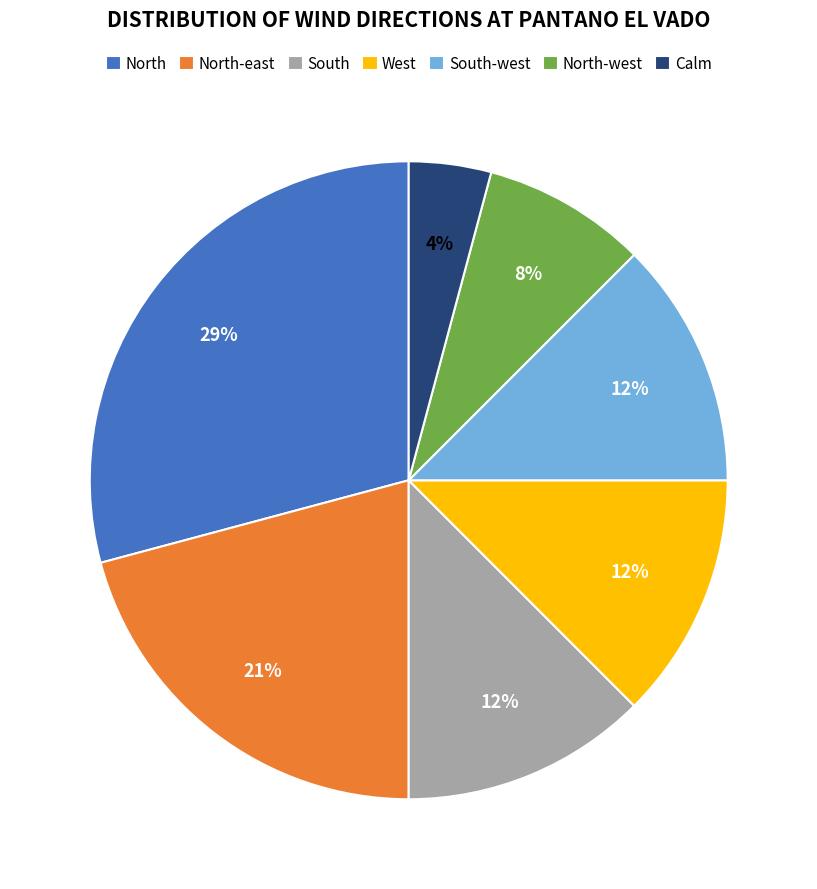

Count the number of slices in the pie.

7